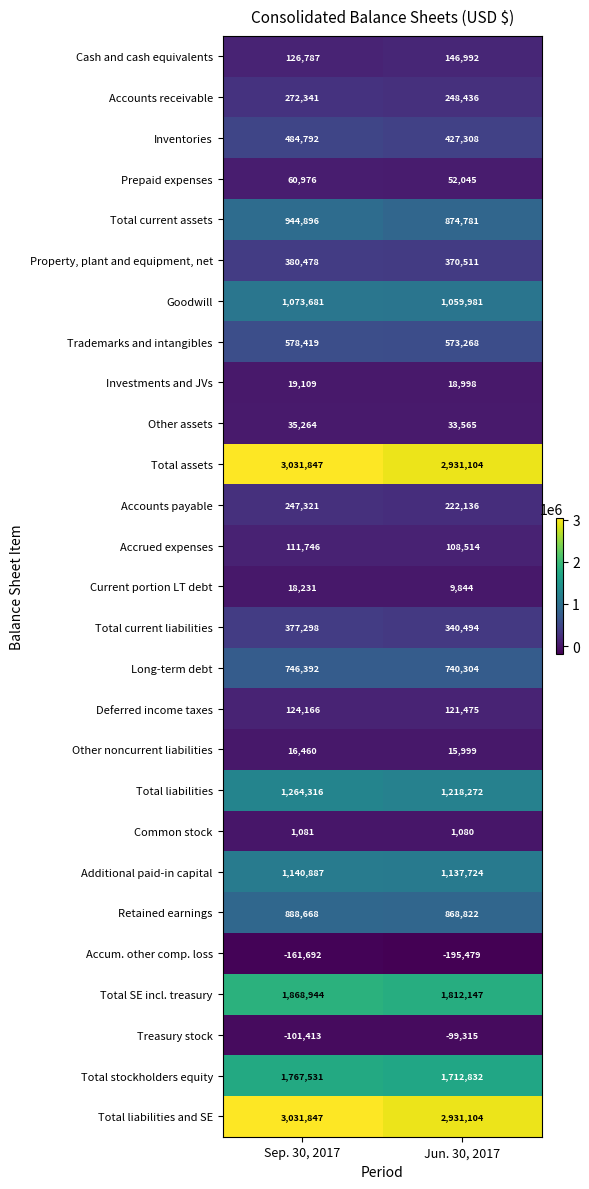

What is the greatest value displayed?

3031847